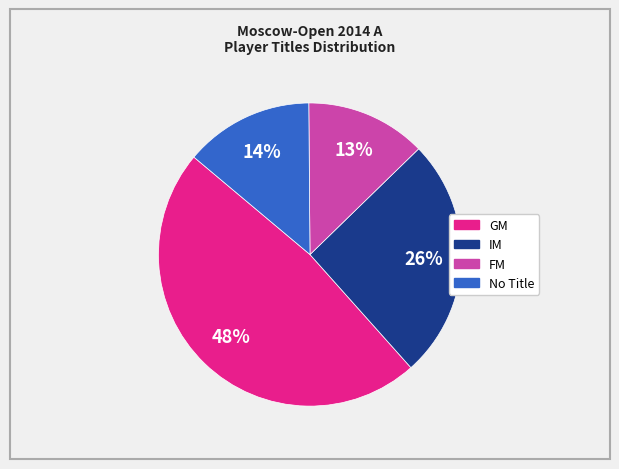

To the nearest percent, what is the difference between the largest and smallest slice percentages?

35%